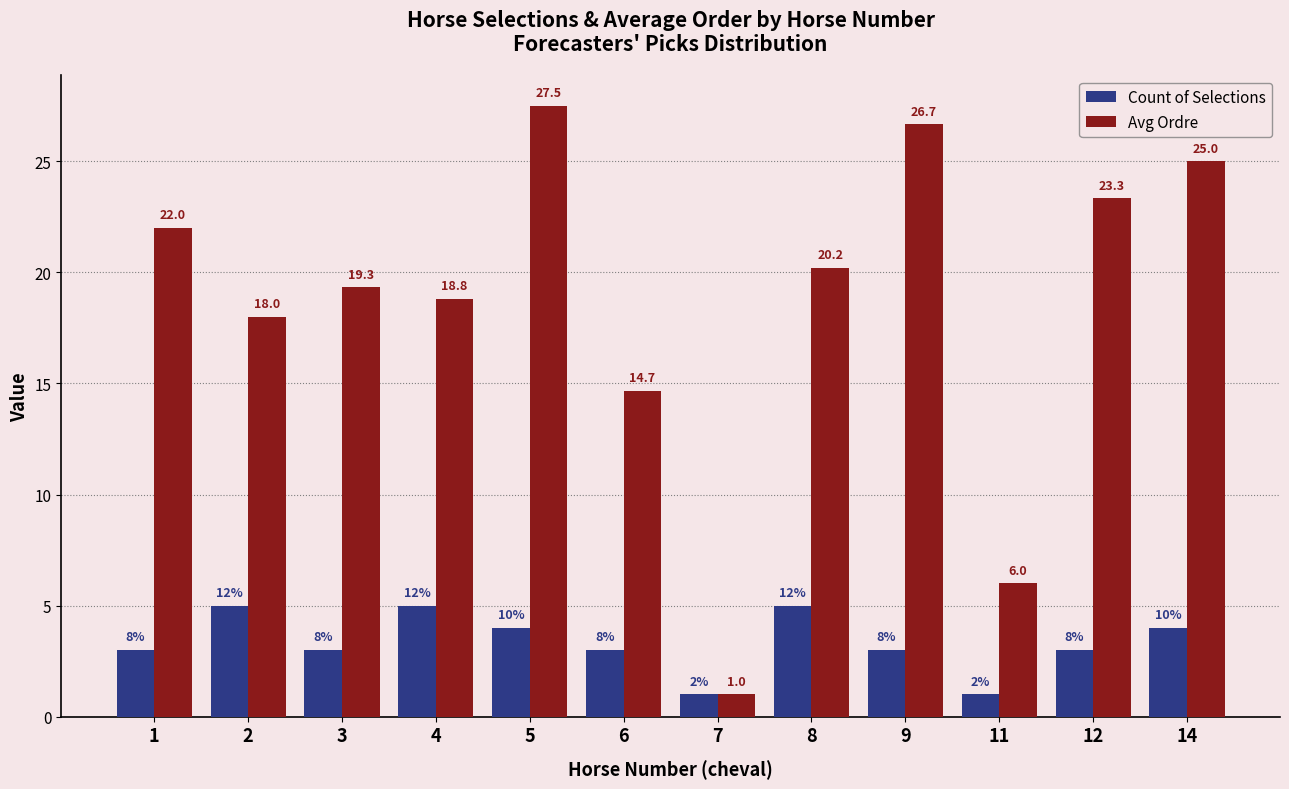

Is the value of Count of Selections at 1 greater than the value of Avg Ordre at 14?

No